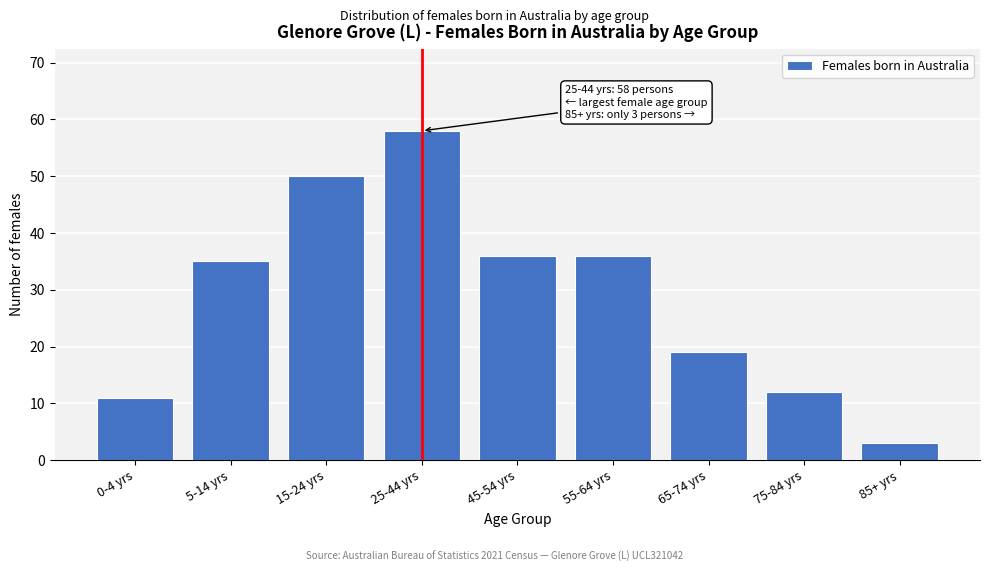

Reading left to right, what are all the values shown in this chart?

0-4 yrs=11	5-14 yrs=35	15-24 yrs=50	25-44 yrs=58	45-54 yrs=36	55-64 yrs=36	65-74 yrs=19	75-84 yrs=12	85+ yrs=3